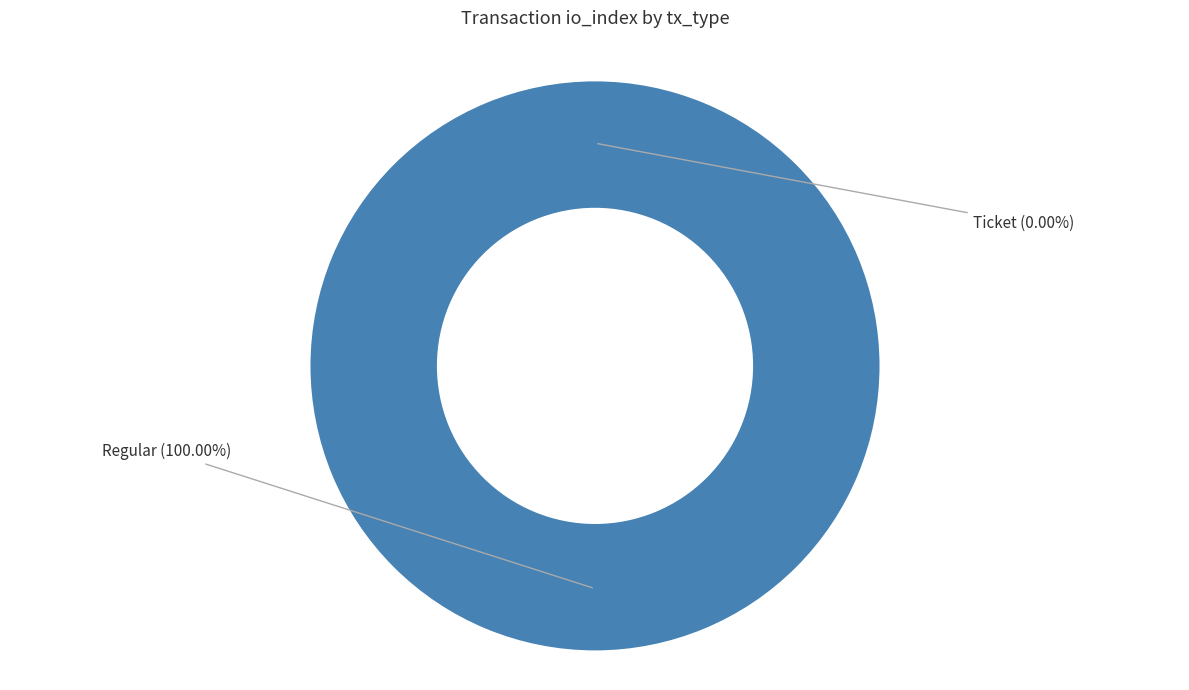

How many segments does this pie chart have?

2